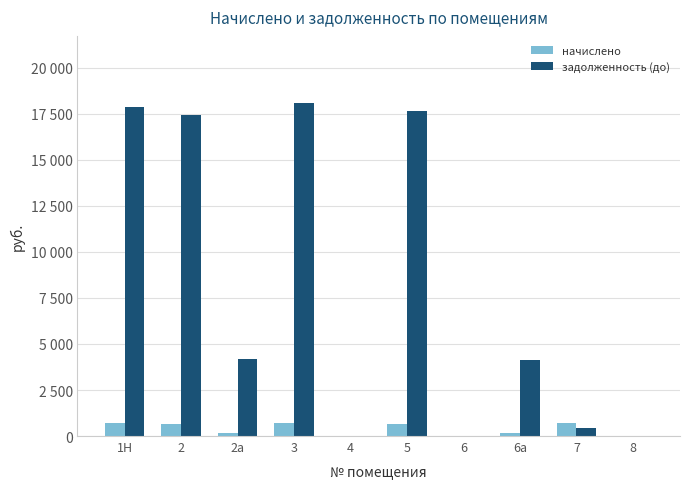

Are the bars grouped side by side (vs. stacked)?

Yes